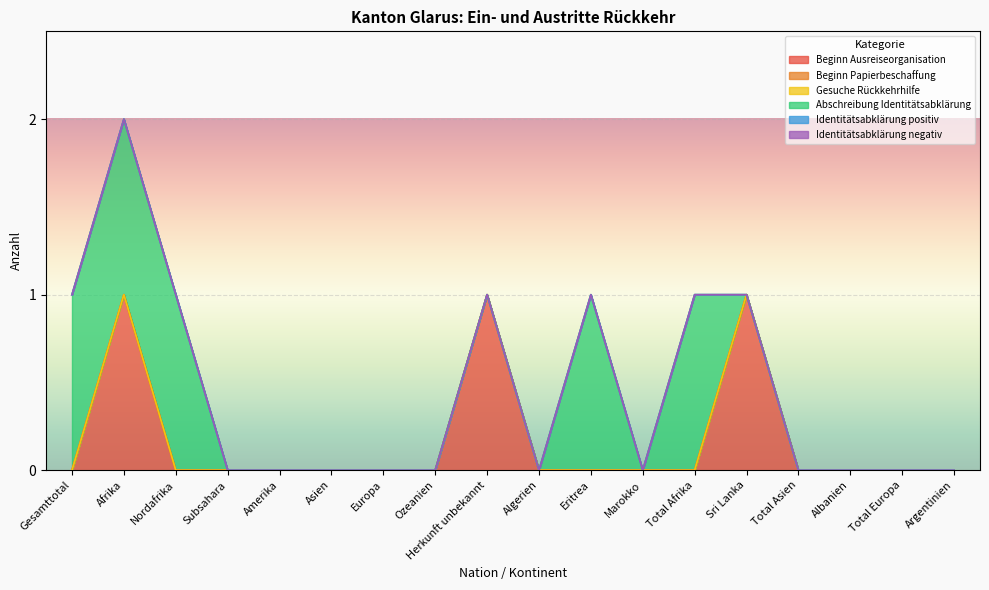

The Identitätsabklärung negativ series shows 0 at Albanien. True or false?

True